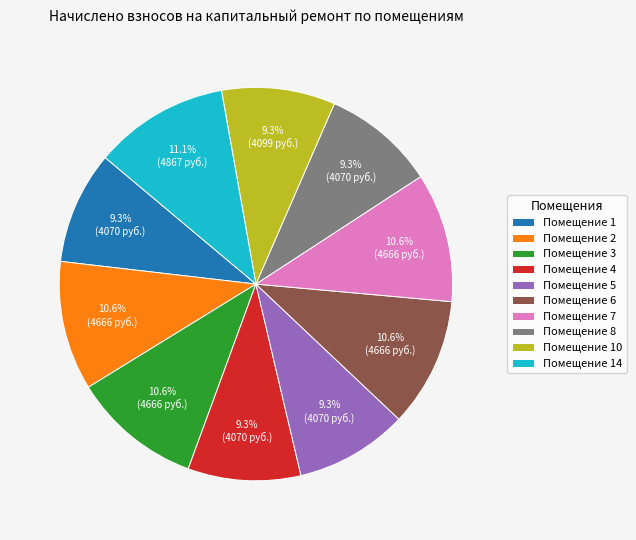

Count the number of slices in the pie.

10